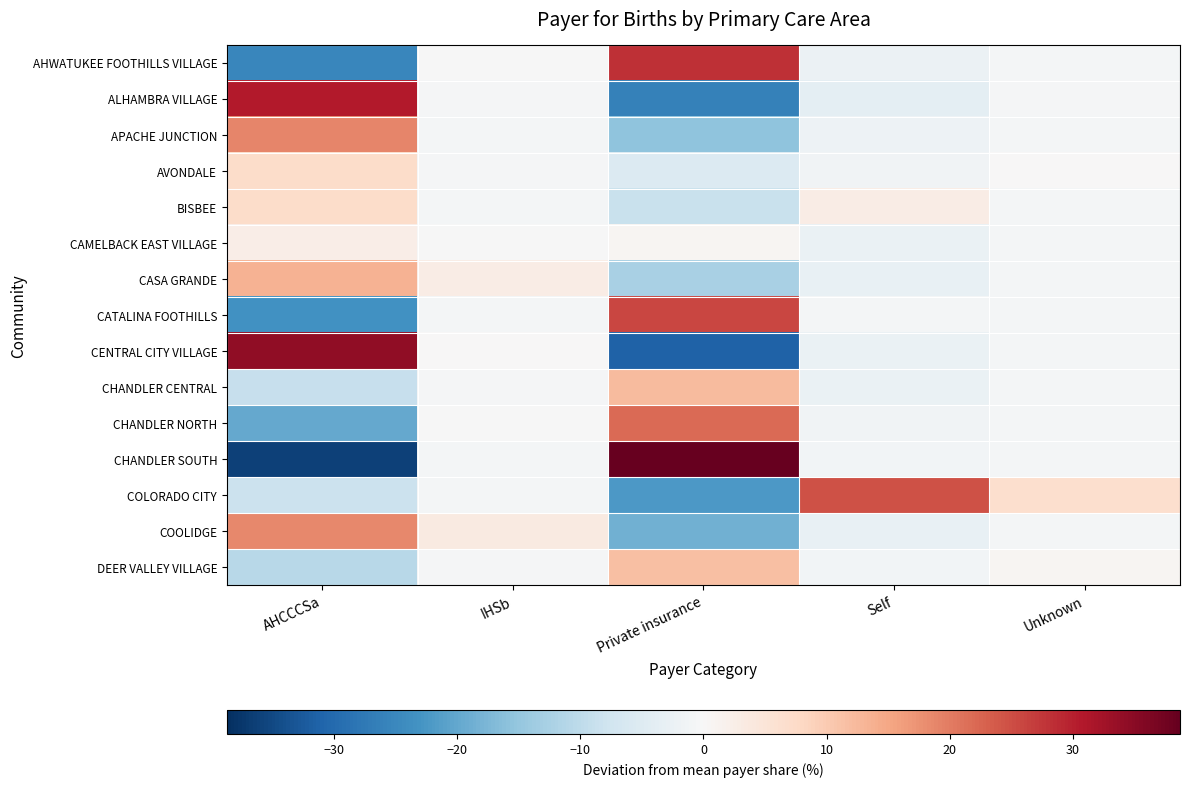

Which has a higher value, AHCCCSa or Private insurance?

Private insurance